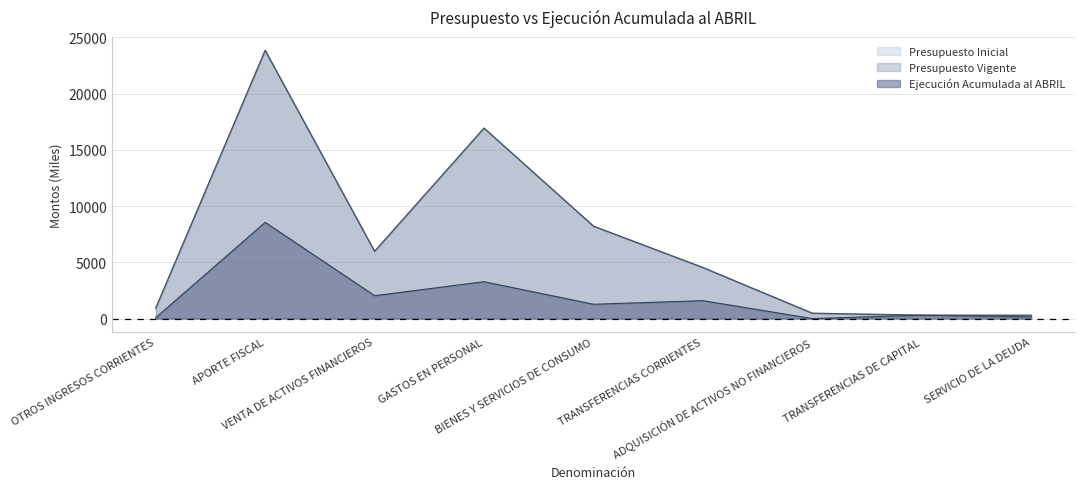

True or false: Ejecución Acumulada al ABRIL and Presupuesto Inicial intersect in this chart.

False